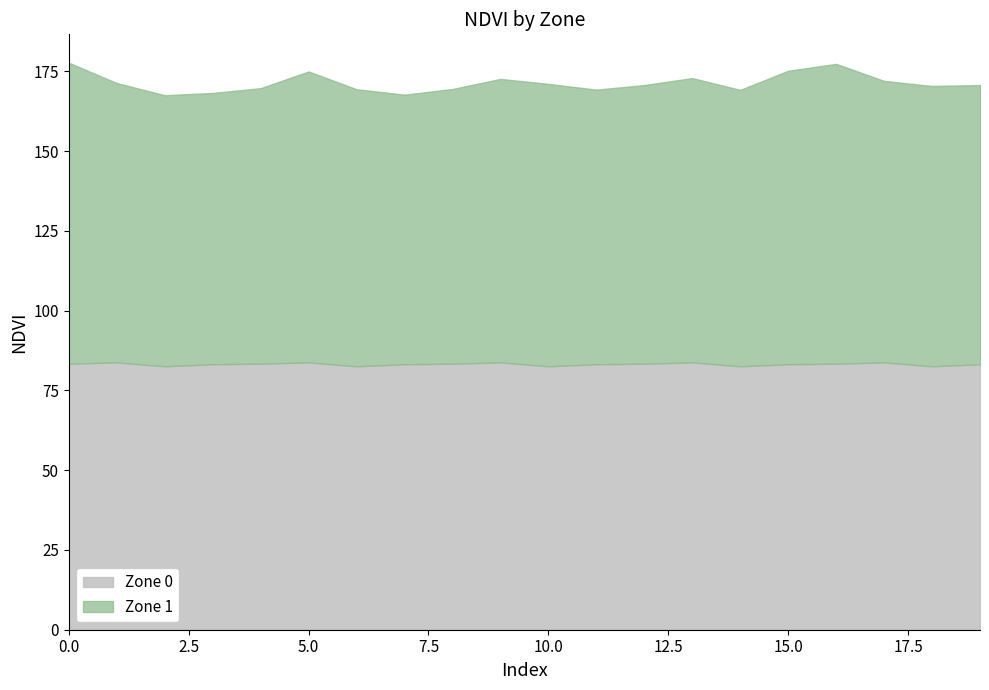

Is the value of Zone 1 Cumulative at 3 greater than the value of Zone 0 NDVI at 0?

Yes